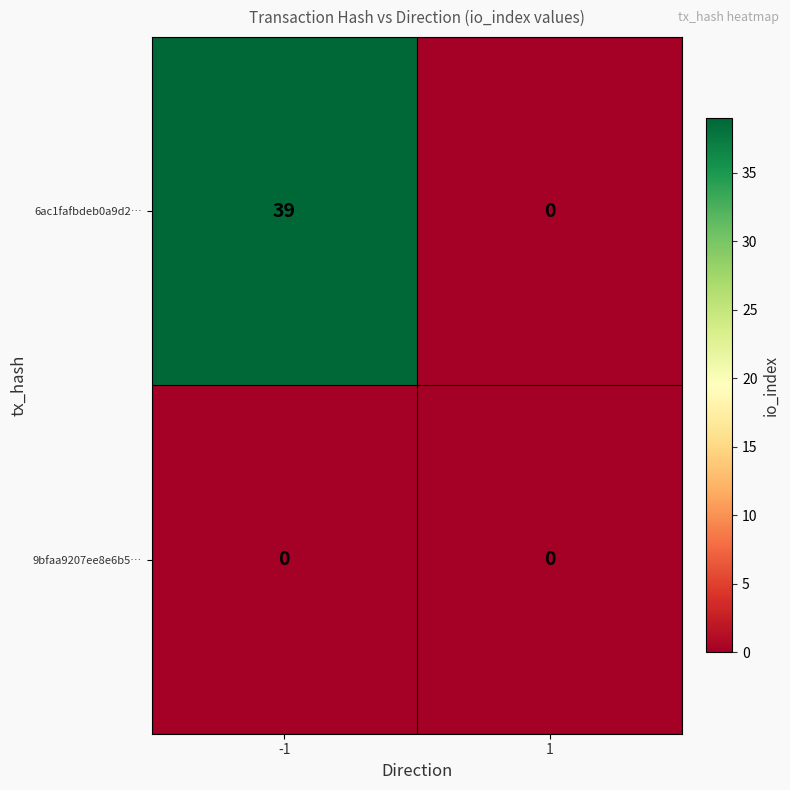

List the series in order of their peak value, highest first.

6ac1fafbdeb0a9d2…, 9bfaa9207ee8e6b5…